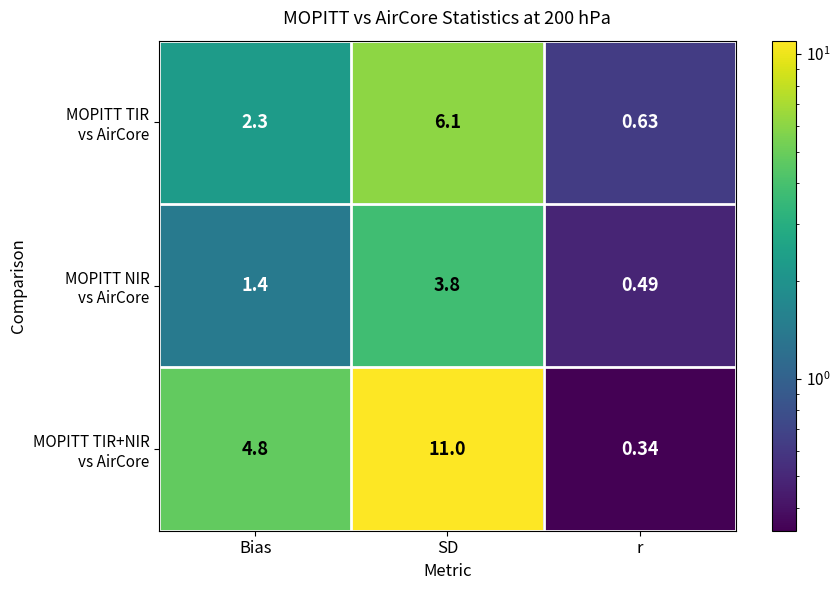

At which category is the sum across all series the highest?

SD